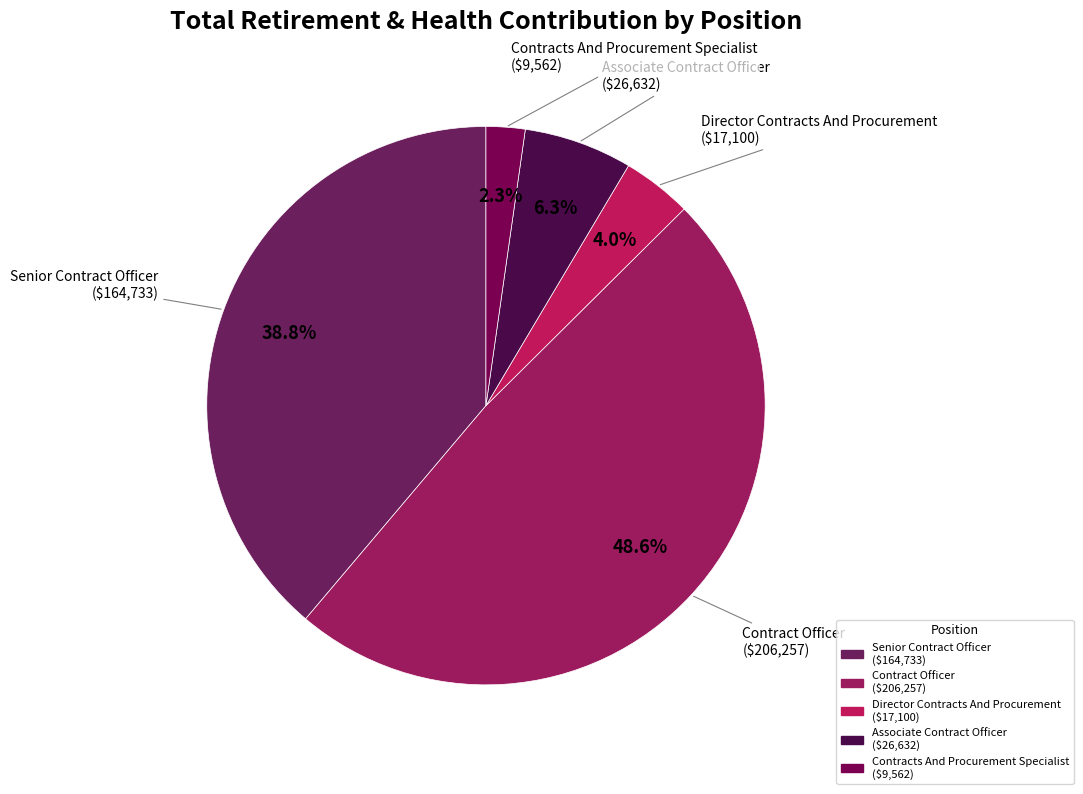

How many segments does this pie chart have?

5